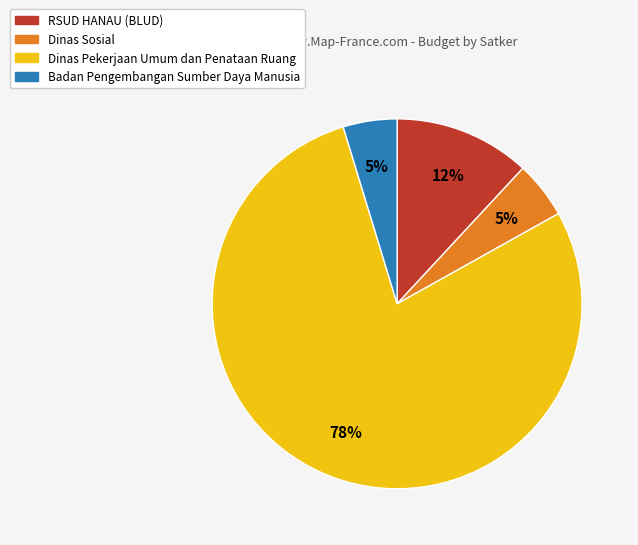

To the nearest percent, what is the average slice percentage?

25%